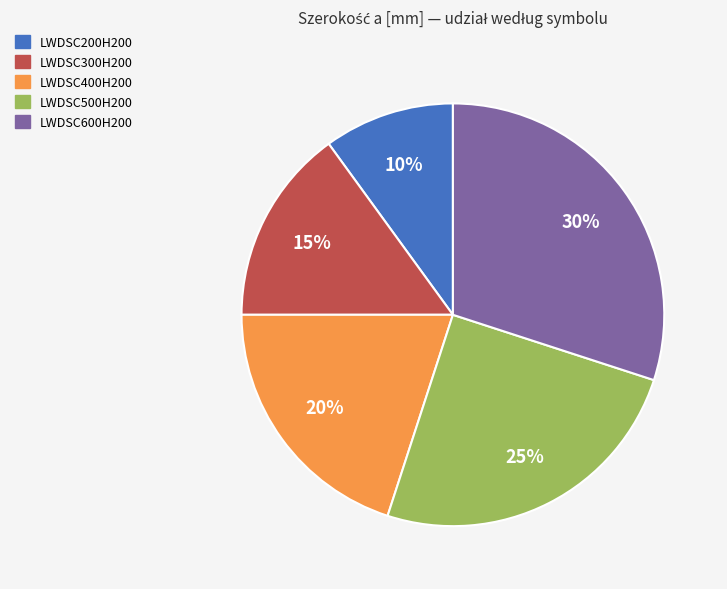

To the nearest percent, what is the difference between the largest and smallest slice percentages?

20%